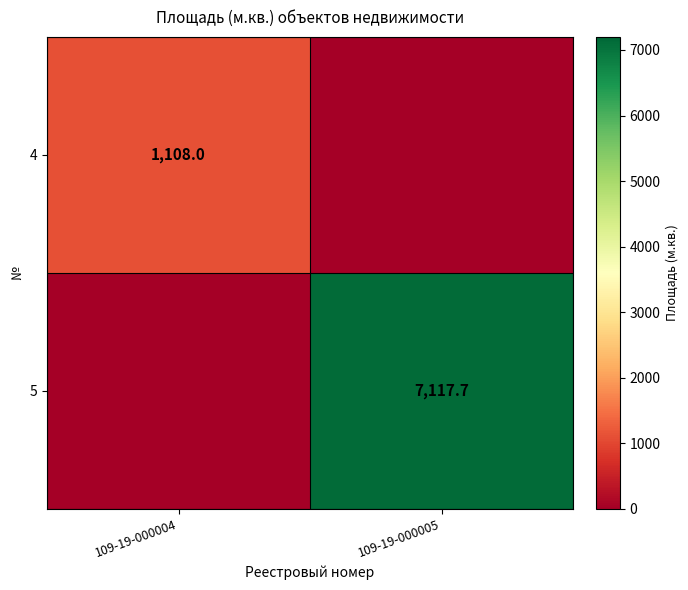

Is it true that 5 equals 7117.7 at 109-19-000005?

True